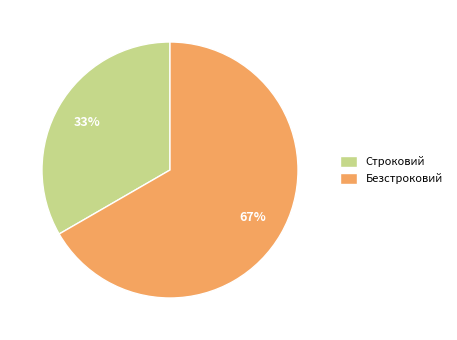

To the nearest percent, what is the combined percentage of Строковий and Безстроковий?

100%